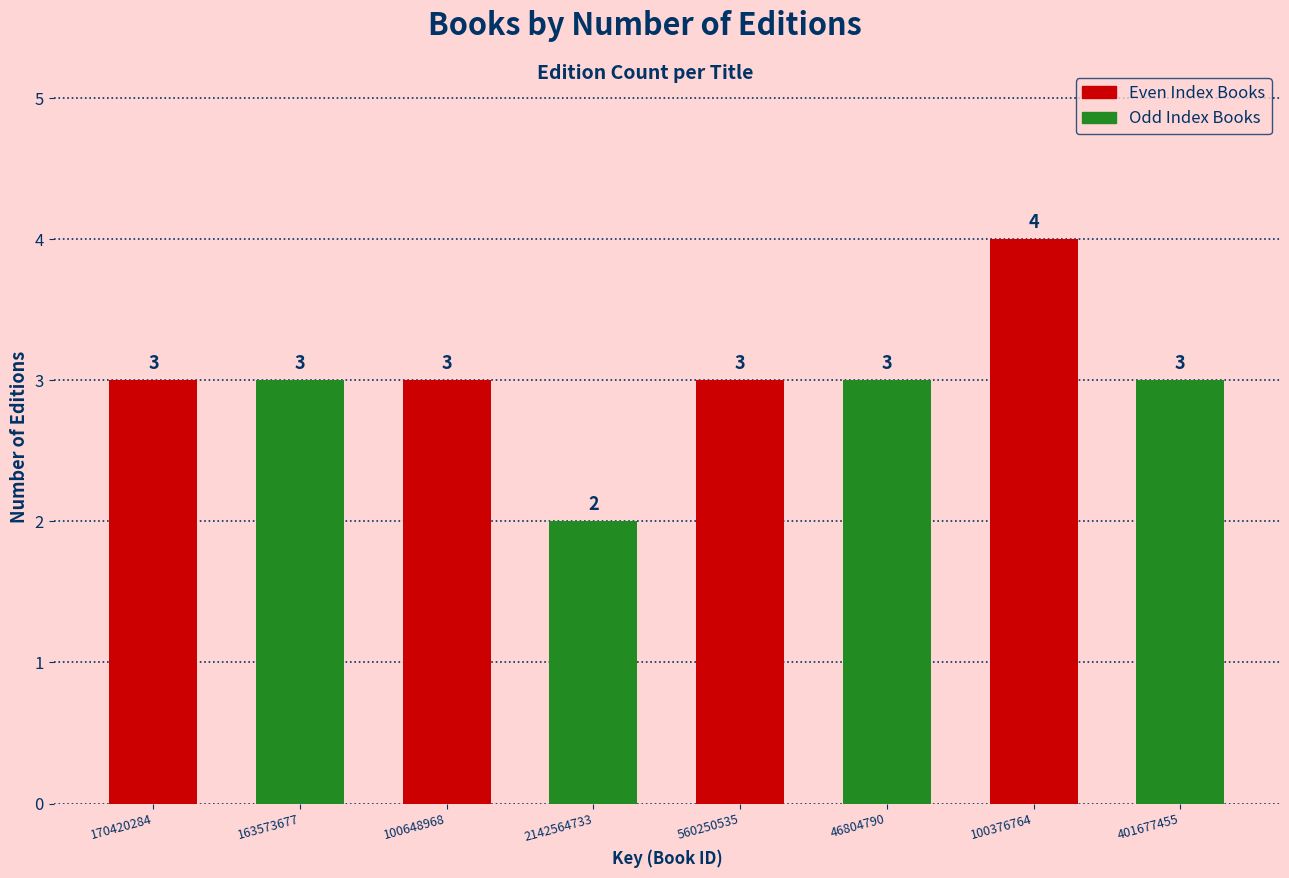

Reading left to right, extract all data points from this chart.

3	3	3	2	3	3	4	3